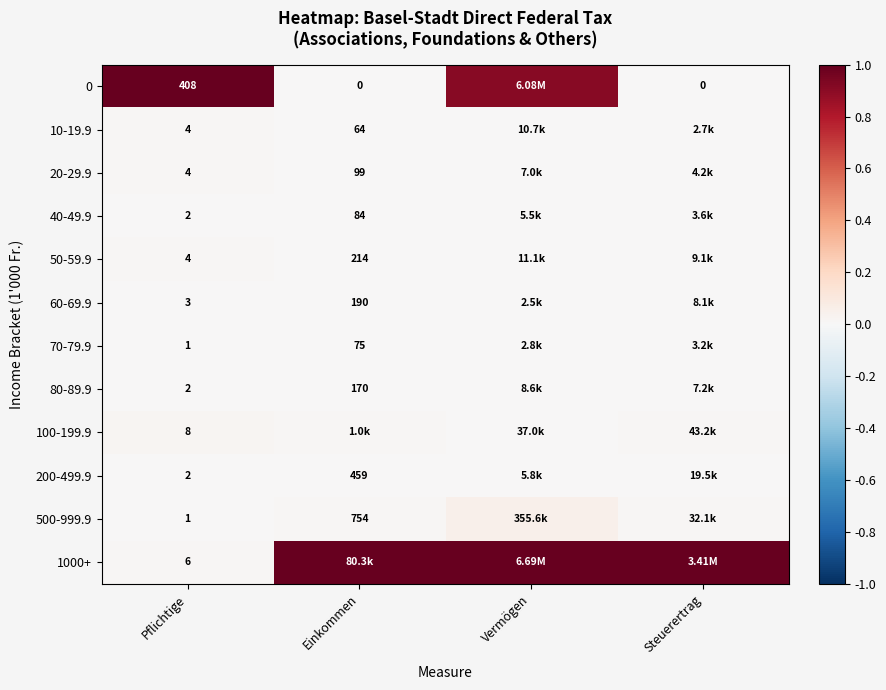

Is the value of 60-69.9 at Steuerertrag greater than the value of 0 at Vermögen?

No